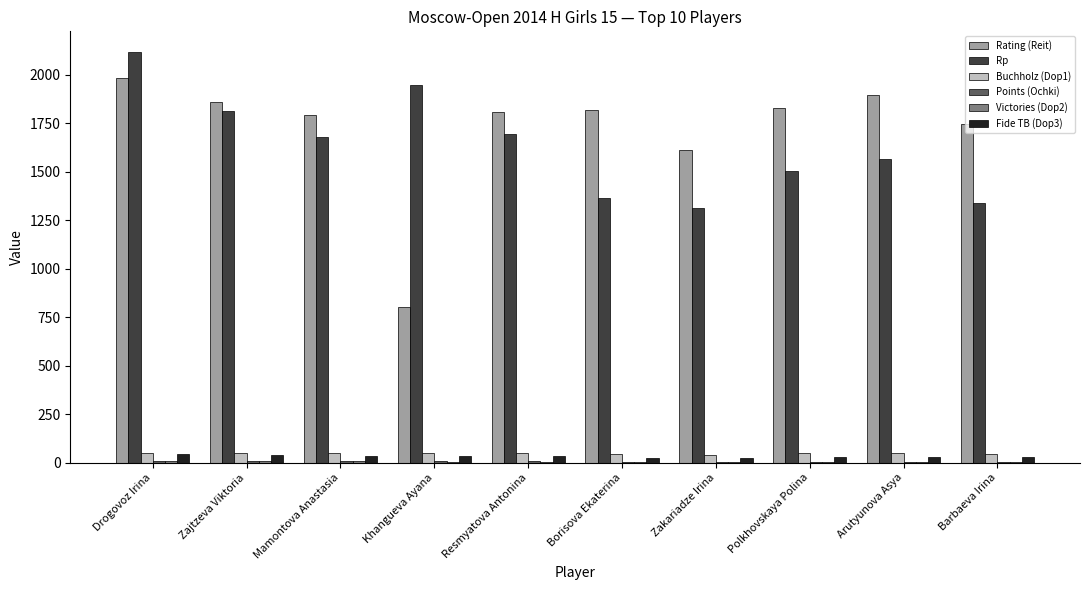

At which category is the sum across all series the highest?

Drogovoz Irina